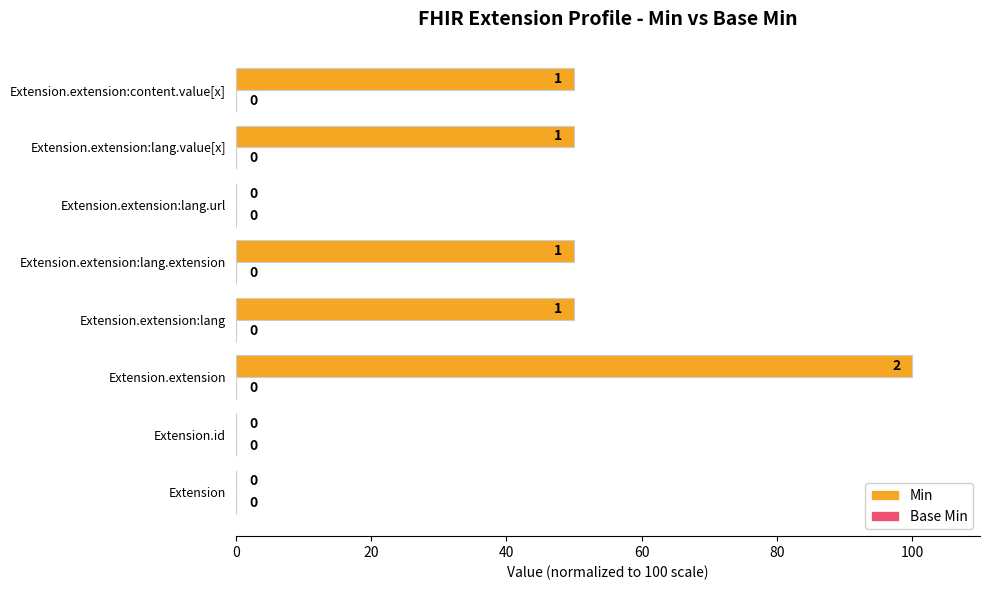

Are the bars horizontal?

Yes